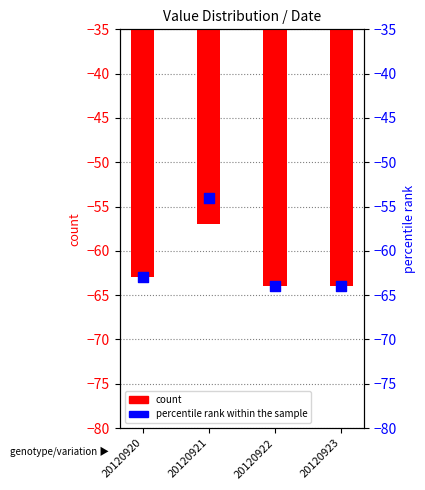

Which series has the largest total across all categories?

percentile rank within the sample